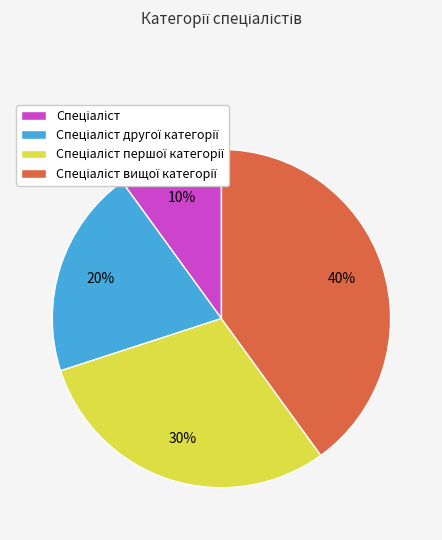

To the nearest percent, what is the average slice percentage?

25%